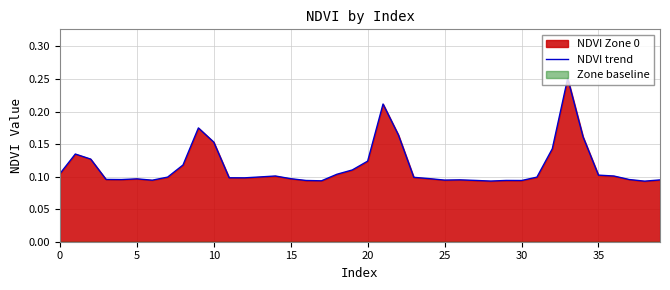

What is the label of the 1st point from the right?

39